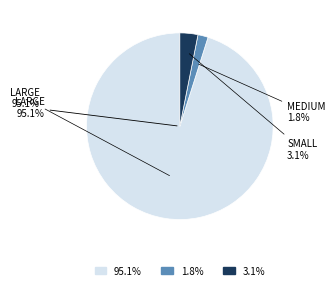

Do 1 and 4 together represent more than half of the pie?

No